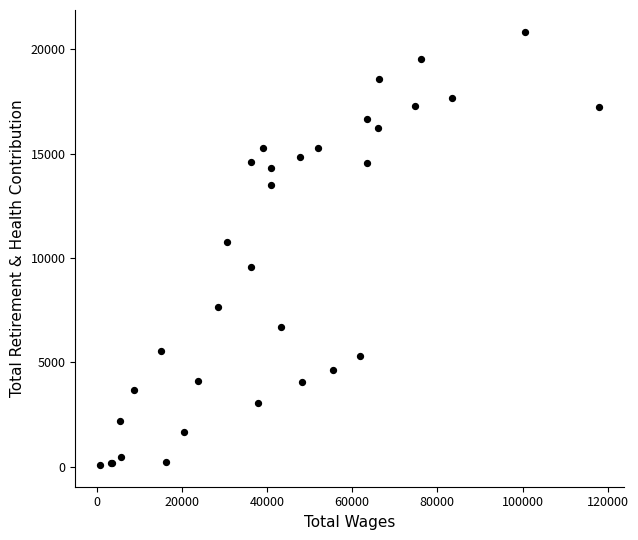

What Y value in the scatter plot is closest to 10459?

10759